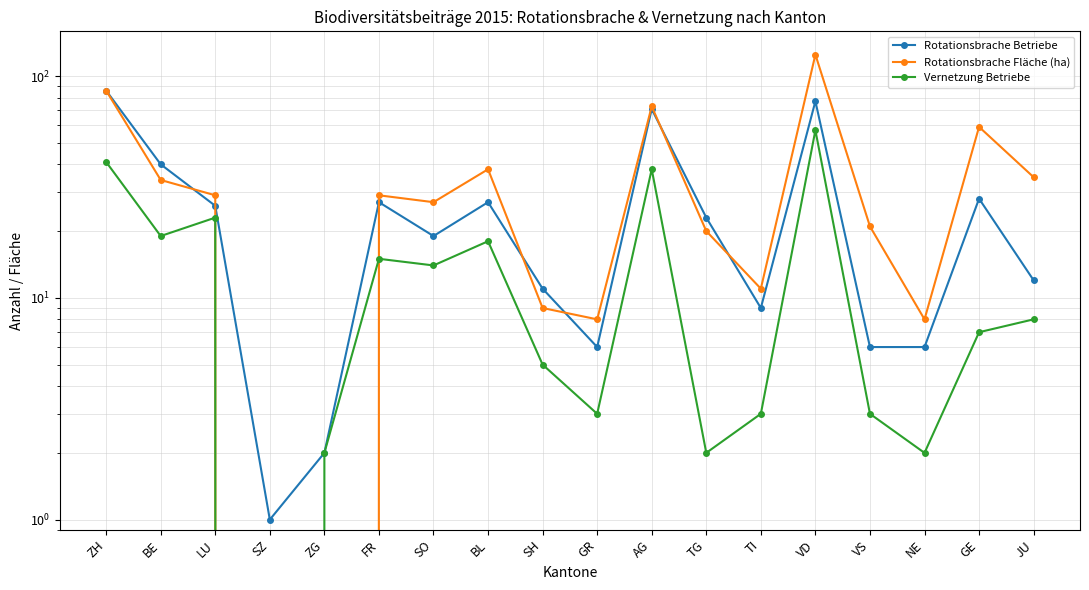

Is the value of Rotationsbrache Fläche (ha) at TG greater than the value of Rotationsbrache Betriebe at NE?

Yes